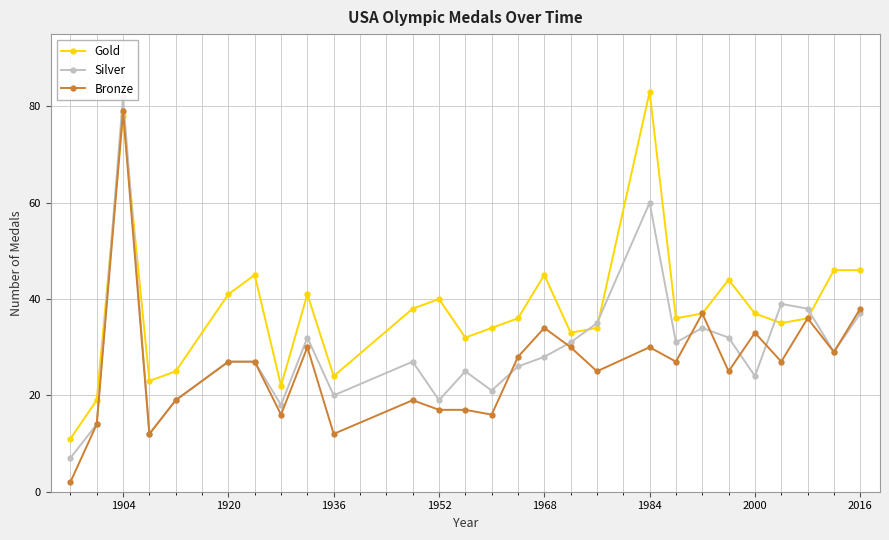

True or false: Gold and Silver intersect in this chart.

True